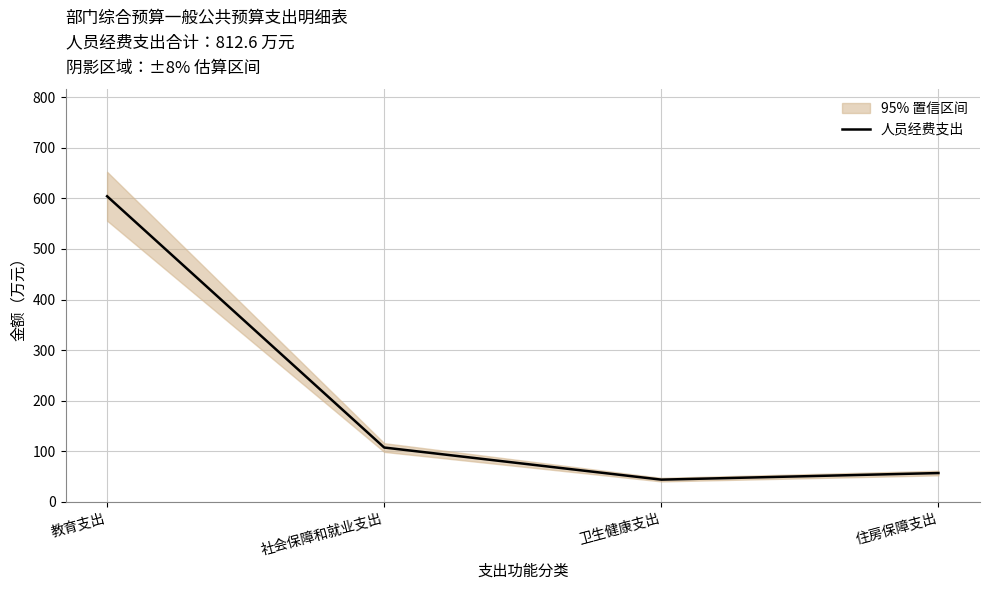

What is the sum of the values at 社会保障和就业支出 and 住房保障支出?

164.4